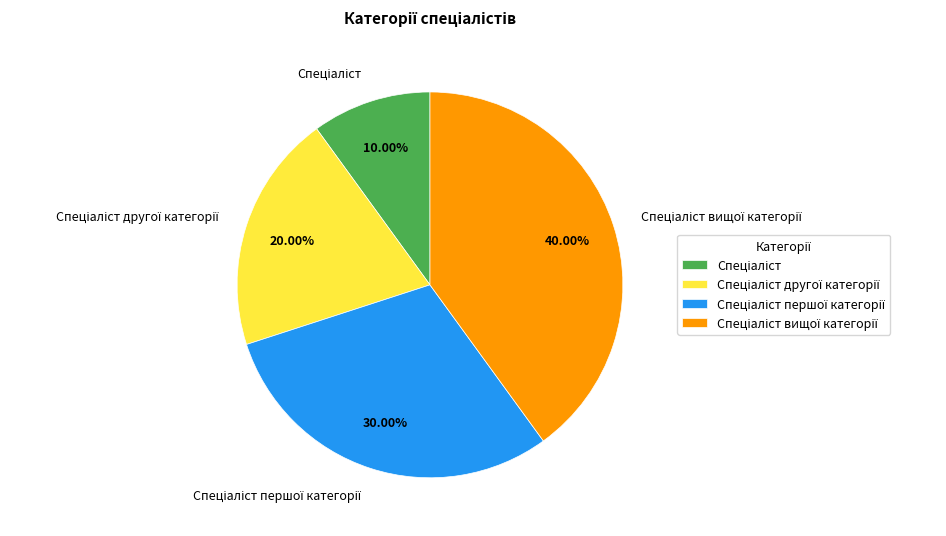

Is there a majority slice in this chart?

No